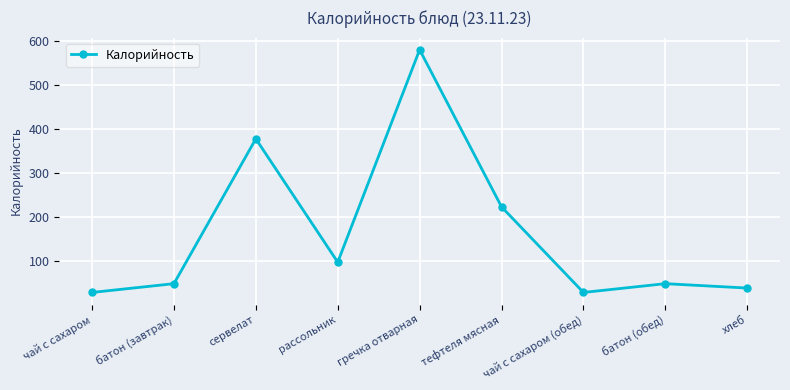

True or false: the data shows 28 at чай с сахаром (обед).

True